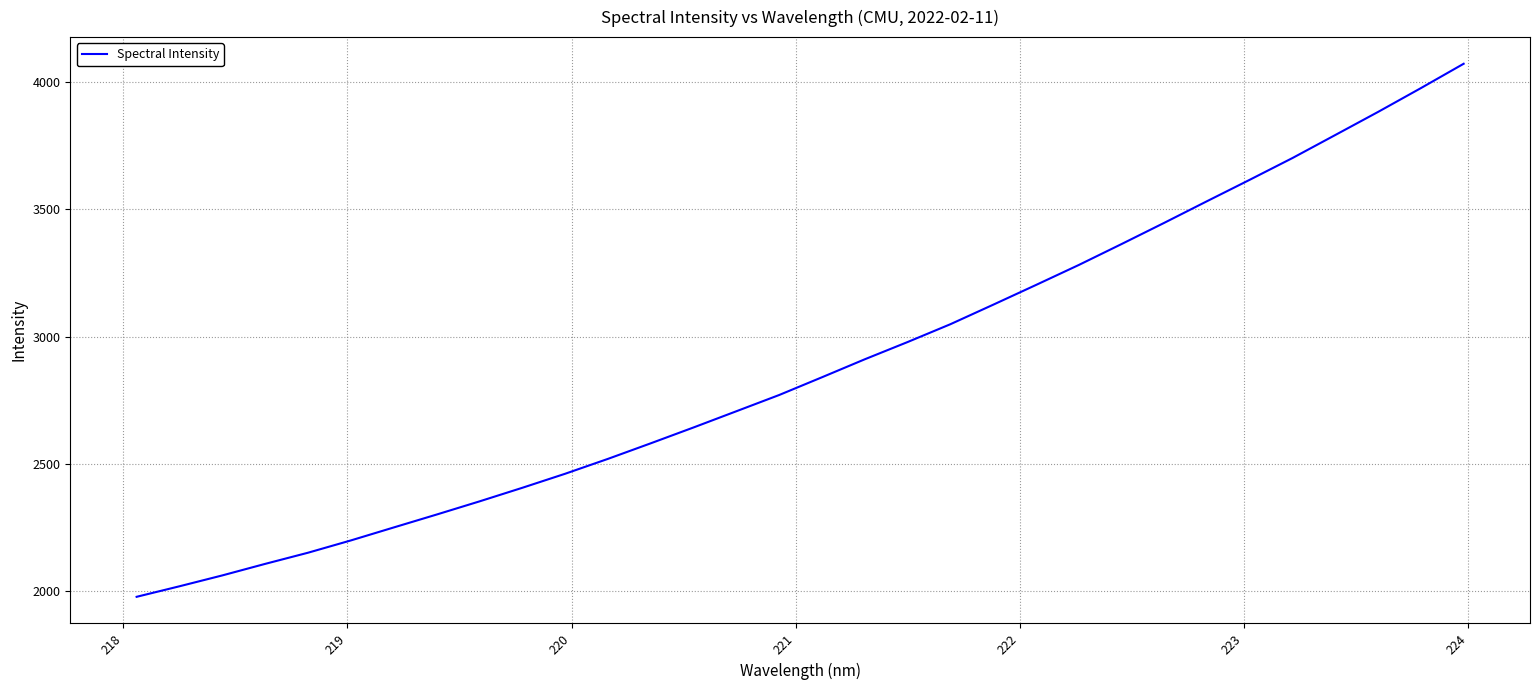

What is the smallest value displayed?

1978.7